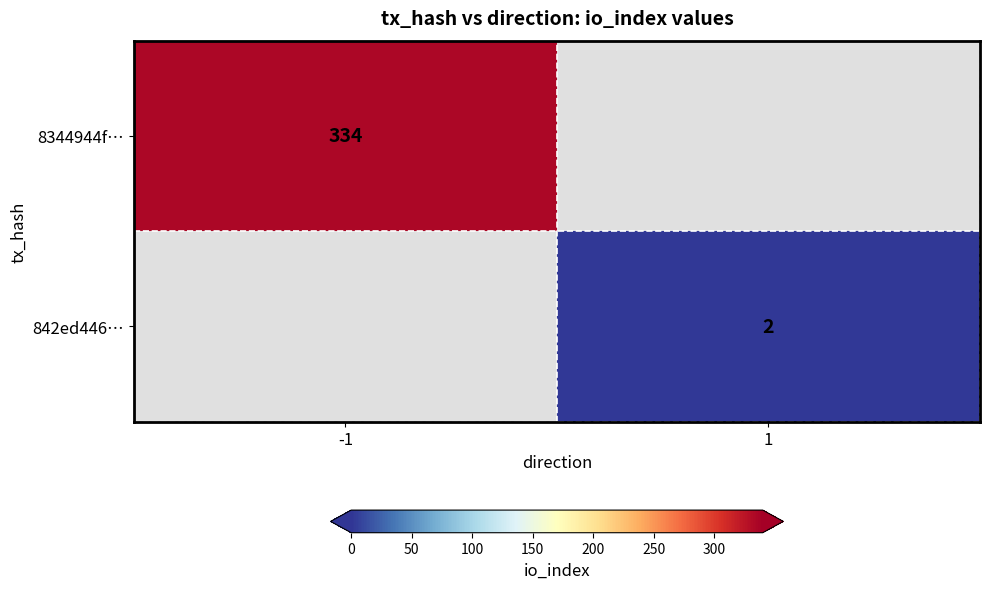

How many series are shown in this chart?

2